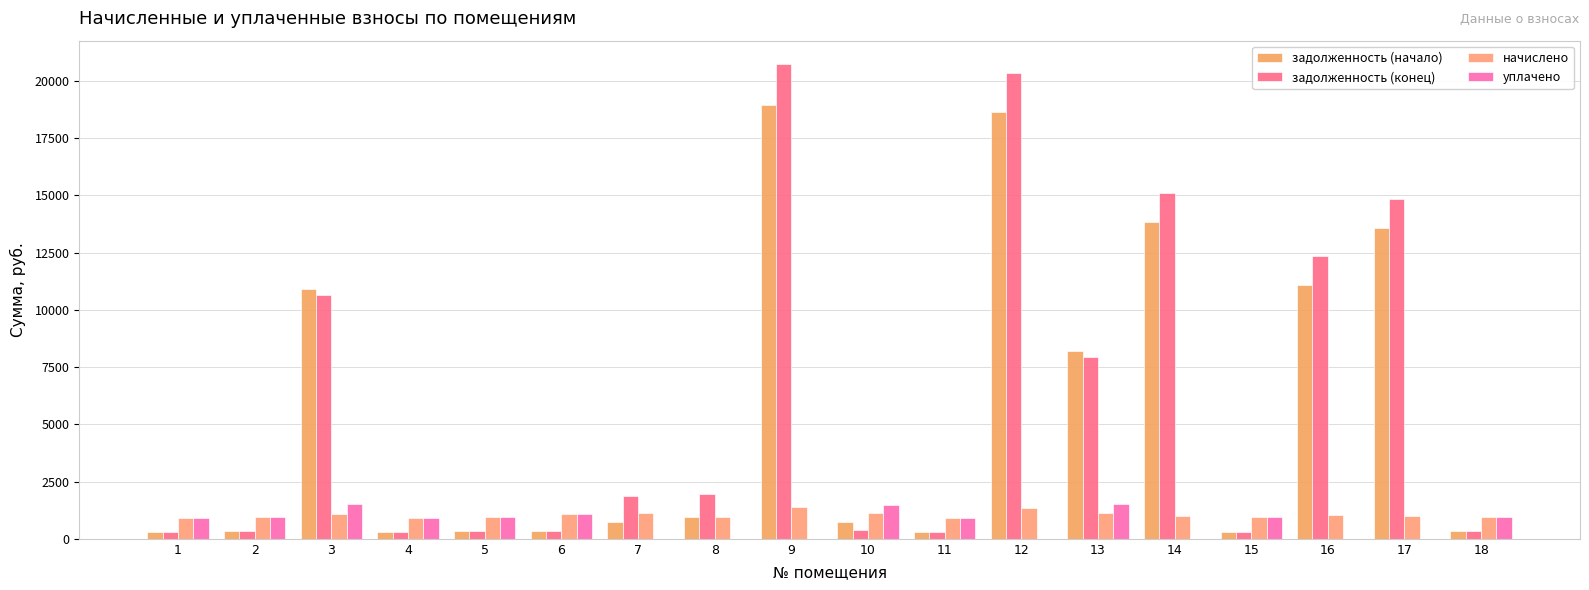

Reading left to right, transcribe all the data shown in this chart.

задолженность (начало): 296.6	323.3	10896.1	306.0	323.3	354.2	747.4	970.3	18965.8	740.2	296.6	18639.7	8187.0	13833.8	313.9	11065.5	13592.9	321.8
задолженность (конец): 296.6	323.3	10655.3	306.0	323.3	354.2	1878.2	1956.0	20722.8	370.4	296.6	20339.0	7941.4	15098.7	313.9	12339.0	14835.7	321.8
начислено: 889.9	969.8	1067.0	918.0	969.8	1062.7	1121.0	969.8	1380.2	1110.2	889.9	1334.9	1121.0	993.6	941.8	1054.1	976.3	965.5
уплачено: 889.9	969.8	1500.0	918.0	969.8	1062.7	0.0	0.0	0.0	1480.3	889.9	0.0	1500.0	0.0	941.8	0.0	0.0	965.5